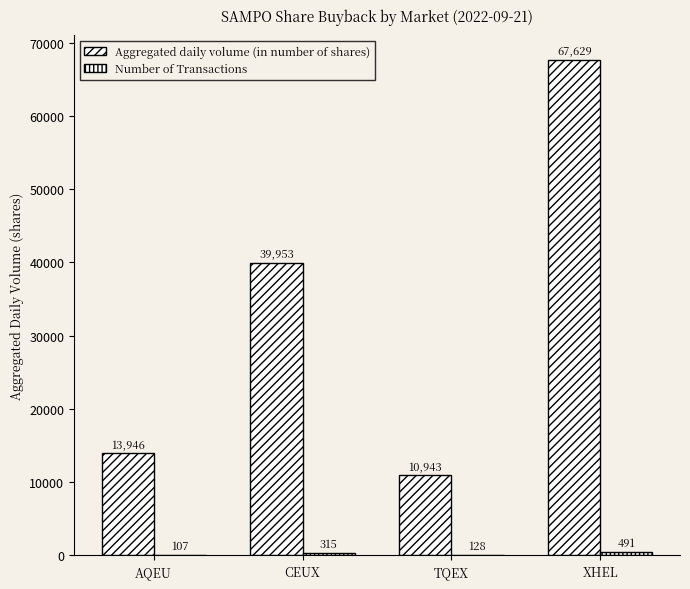

Is it true that Aggregated daily volume (in number of shares) equals 23359 at CEUX?

False